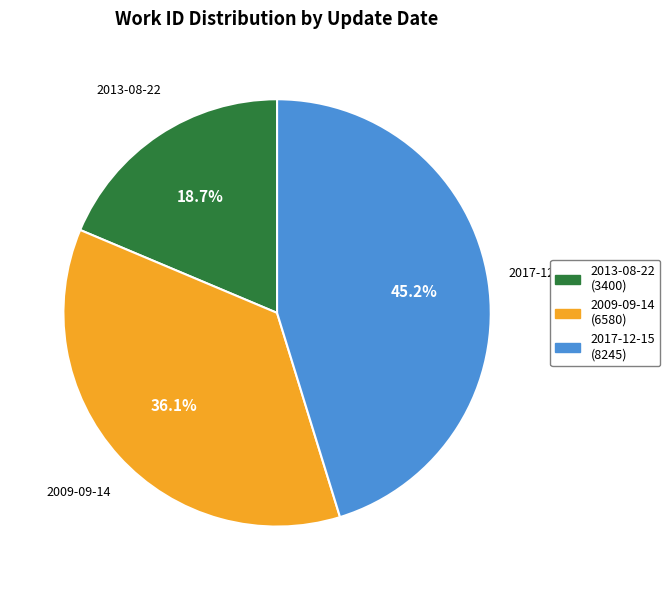

To the nearest percent, what is the average slice percentage?

33%